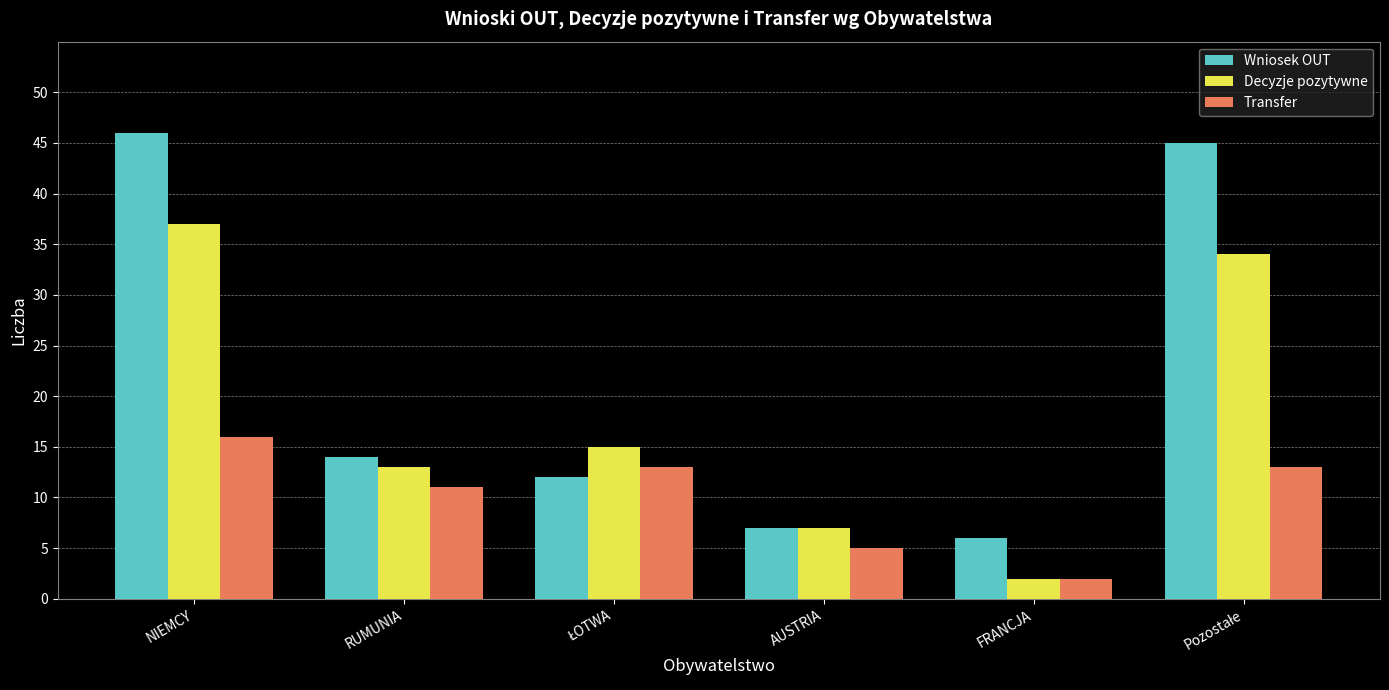

How many Transfer values are between 5 and 13?

4